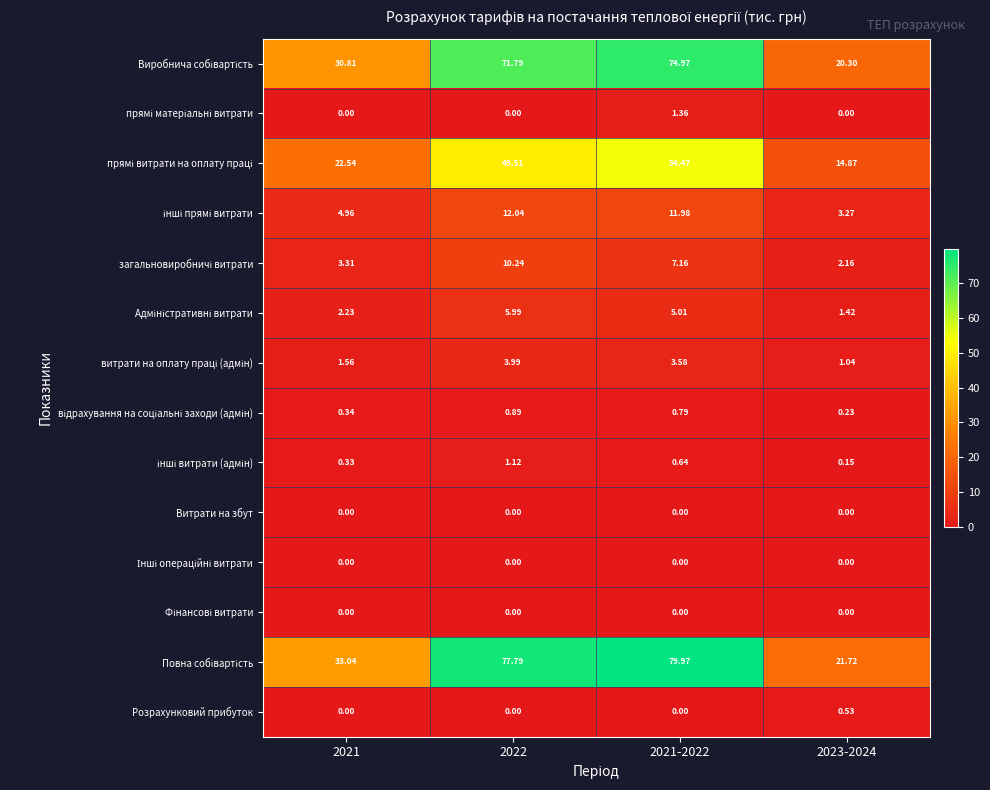

Which series has the largest range (max minus min)?

Повна собівартість